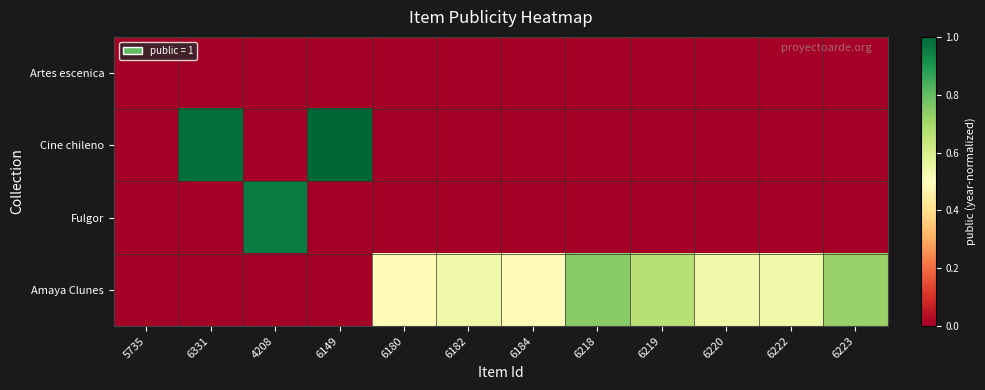

Reading left to right, what are all the values shown in this chart?

Artes escenica: 5735=0.0	6331=0.0	4208=0.0	6149=0.0	6180=0.0	6182=0.0	6184=0.0	6218=0.0	6219=0.0	6220=0.0	6222=0.0	6223=0.0
Cine chileno: 5735=0.0	6331=1.0	4208=0.0	6149=1.0	6180=0.0	6182=0.0	6184=0.0	6218=0.0	6219=0.0	6220=0.0	6222=0.0	6223=0.0
Fulgor: 5735=0.0	6331=0.0	4208=1.0	6149=0.0	6180=0.0	6182=0.0	6184=0.0	6218=0.0	6219=0.0	6220=0.0	6222=0.0	6223=0.0
Amaya Clunes: 5735=0.0	6331=0.0	4208=0.0	6149=0.0	6180=0.5	6182=0.5	6184=0.5	6218=0.7	6219=0.7	6220=0.5	6222=0.5	6223=0.7